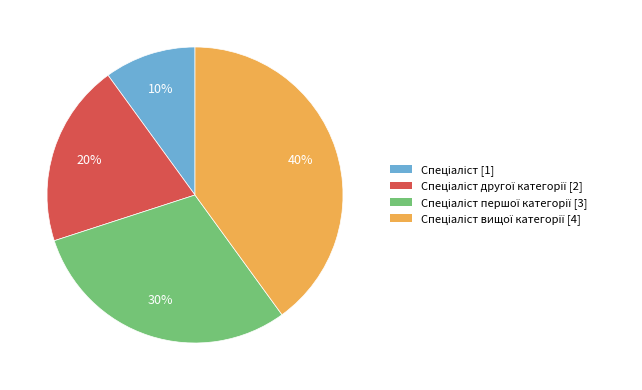

To the nearest percent, what is the average slice percentage?

25%